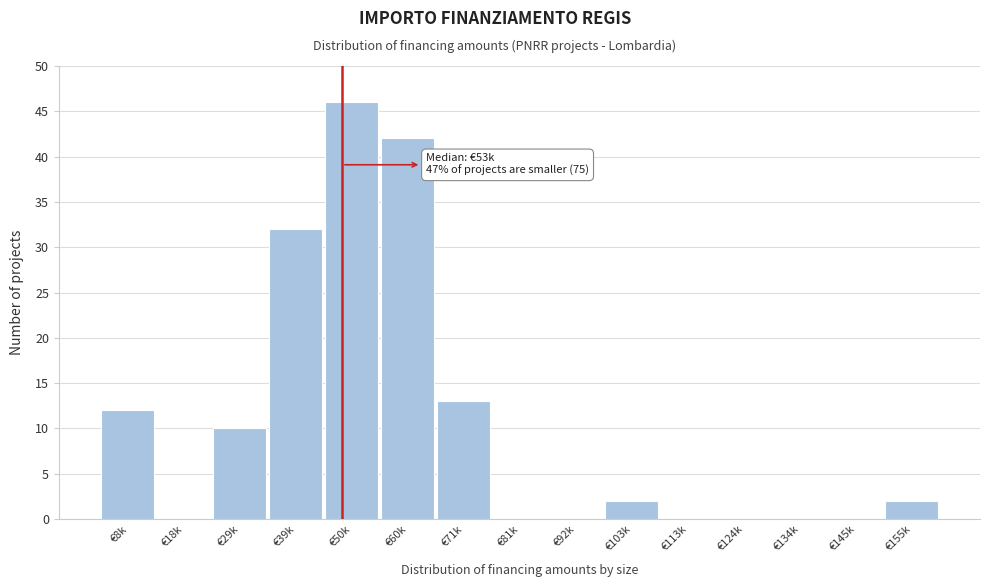

Reading left to right, transcribe all the data shown in this chart.

€8k=12	€18k=0	€29k=10	€39k=32	€50k=46	€60k=42	€71k=13	€81k=0	€92k=0	€103k=2	€113k=0	€124k=0	€134k=0	€145k=0	€155k=2